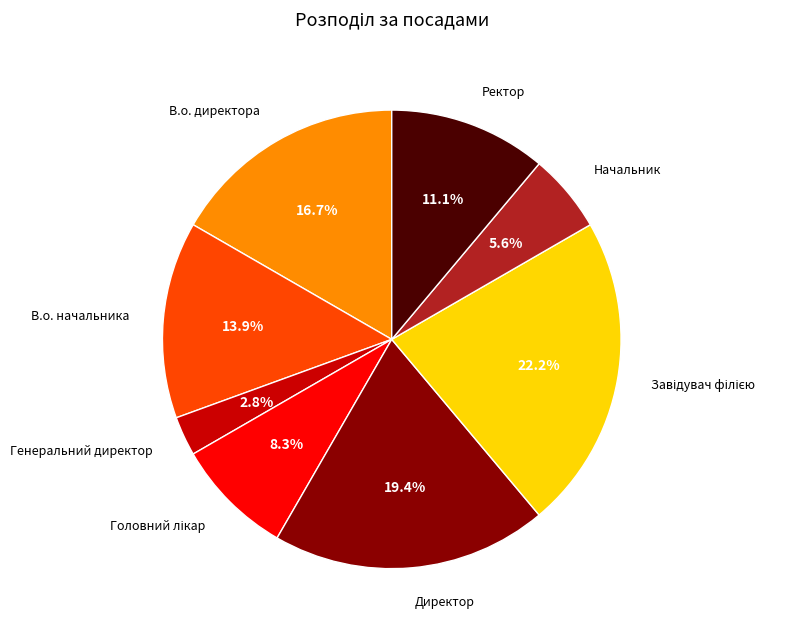

Does any single category account for the majority?

No